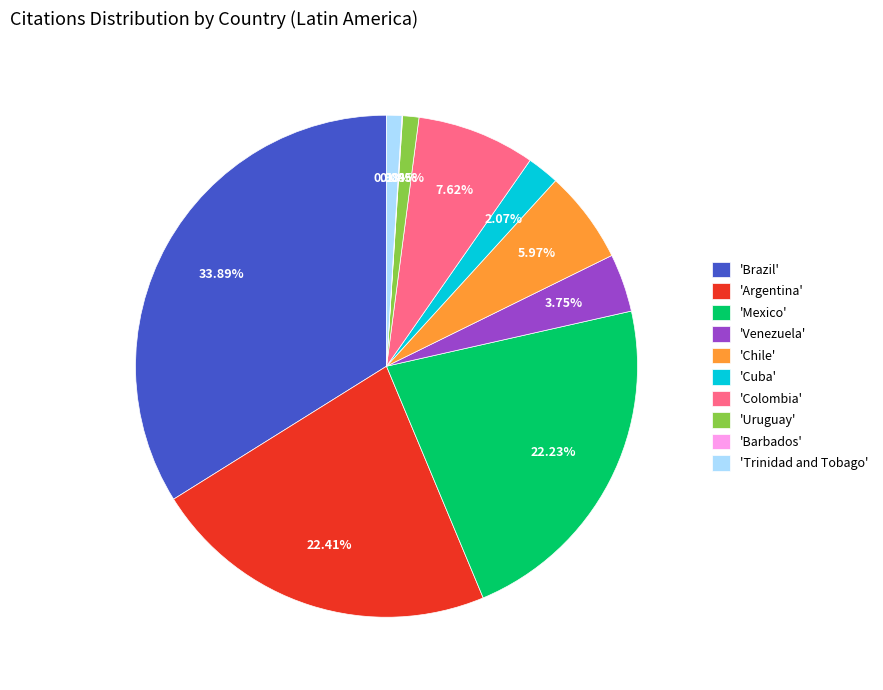

Does 'Uruguay' account for over 50% of the chart?

No